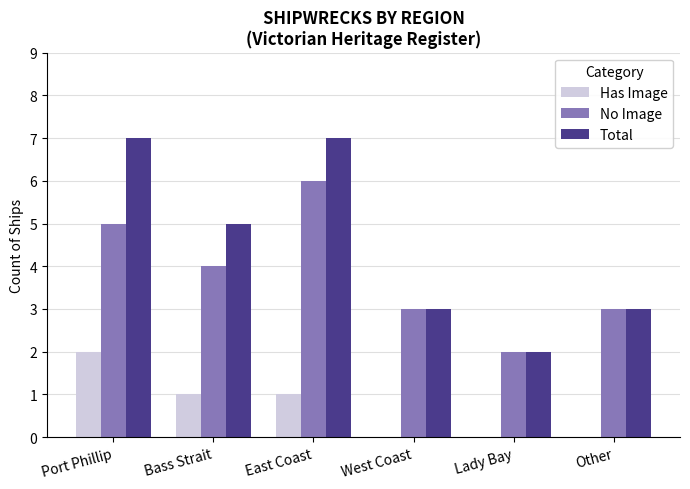

How many distinct data groups are displayed?

3